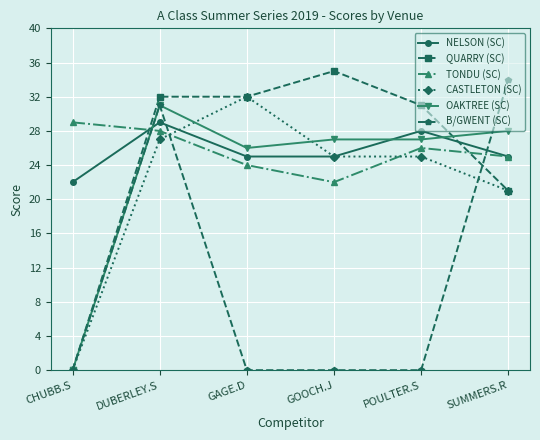

Count the number of data series in this chart.

6